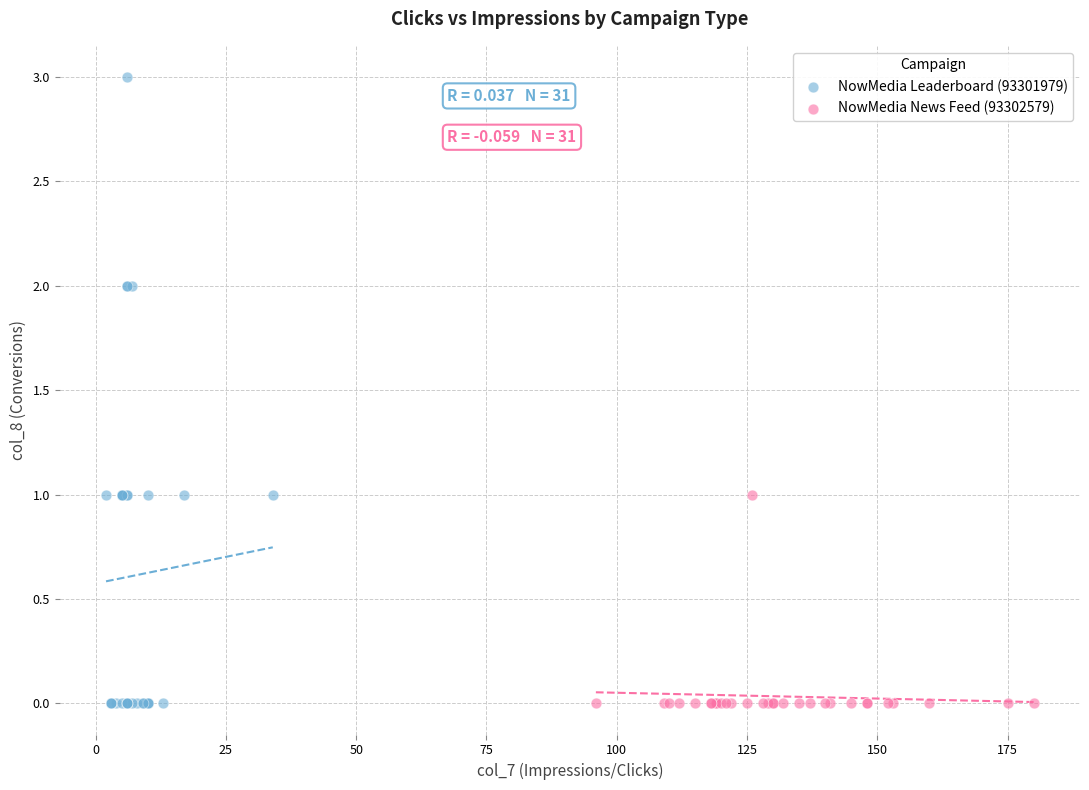

What are all the series names shown in the legend?

NowMedia Leaderboard (93301979), NowMedia News Feed (93302579)